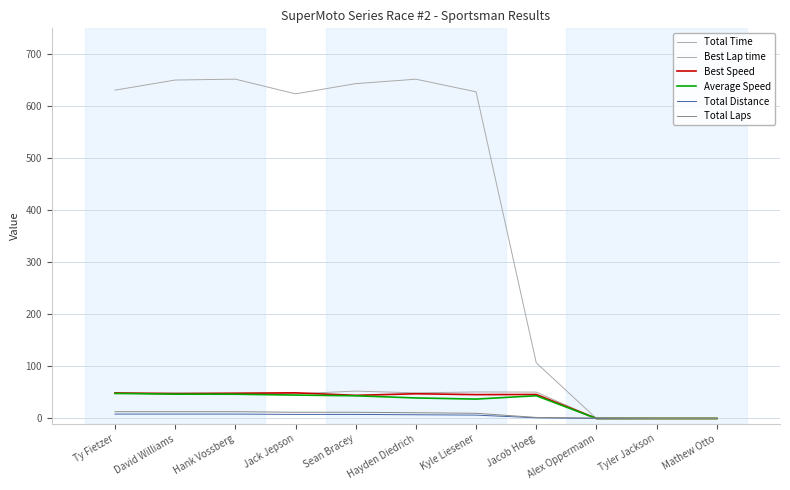

At which label does Total Distance reach its minimum?

Alex Oppermann